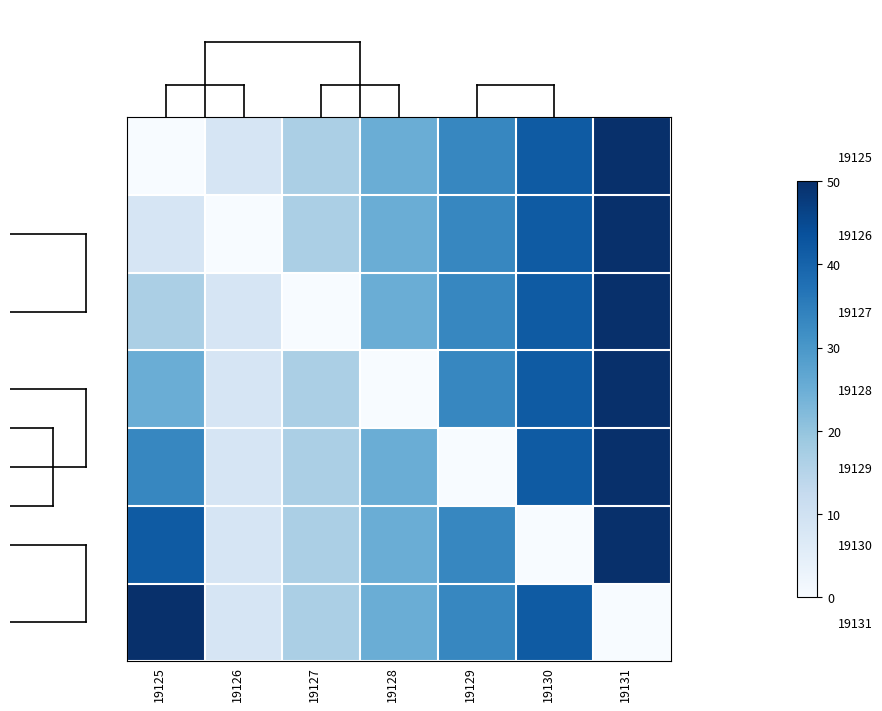

Reading right to left, transcribe all the data shown in this chart.

19125: 19131=50.0	19130=41.7	19129=33.3	19128=25.0	19127=16.7	19126=8.3	19125=0.0
19126: 19131=50.0	19130=41.7	19129=33.3	19128=25.0	19127=16.7	19126=0.0	19125=8.3
19127: 19131=50.0	19130=41.7	19129=33.3	19128=25.0	19127=0.0	19126=8.3	19125=16.7
19128: 19131=50.0	19130=41.7	19129=33.3	19128=0.0	19127=16.7	19126=8.3	19125=25.0
19129: 19131=50.0	19130=41.7	19129=0.0	19128=25.0	19127=16.7	19126=8.3	19125=33.3
19130: 19131=50.0	19130=0.0	19129=33.3	19128=25.0	19127=16.7	19126=8.3	19125=41.7
19131: 19131=0.0	19130=41.7	19129=33.3	19128=25.0	19127=16.7	19126=8.3	19125=50.0